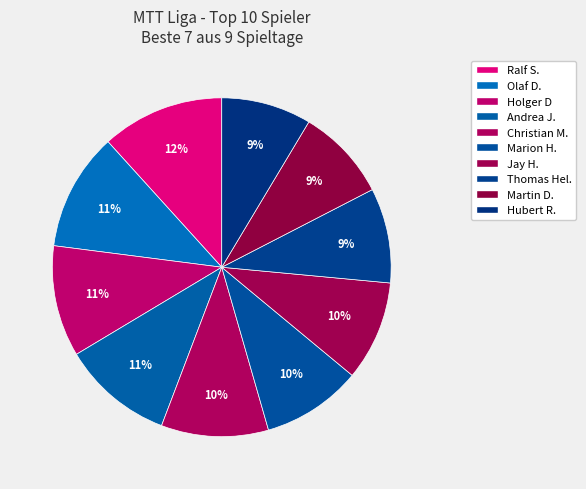

What is the largest slice in the pie chart?

Ralf S.